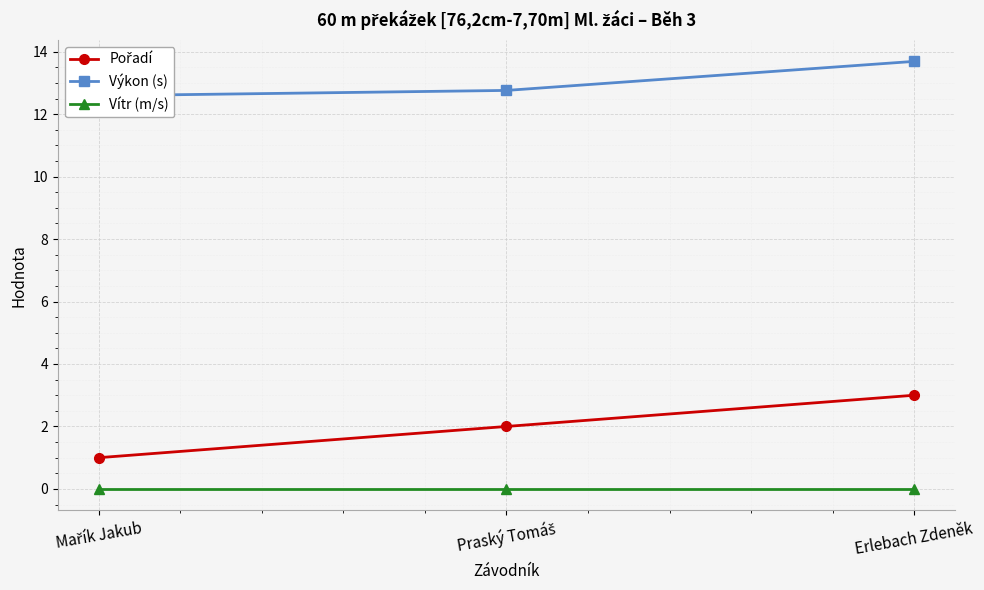

Which has a higher value, Mařík Jakub or Erlebach Zdeněk?

Erlebach Zdeněk